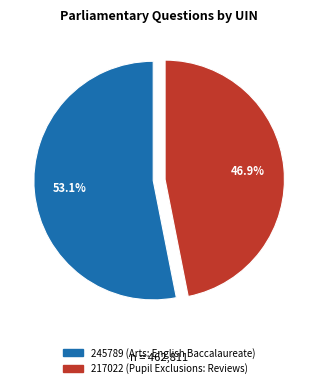

Is the sum of 245789 (Arts: English Baccalaureate) and 217022 (Pupil Exclusions: Reviews) greater than half?

Yes